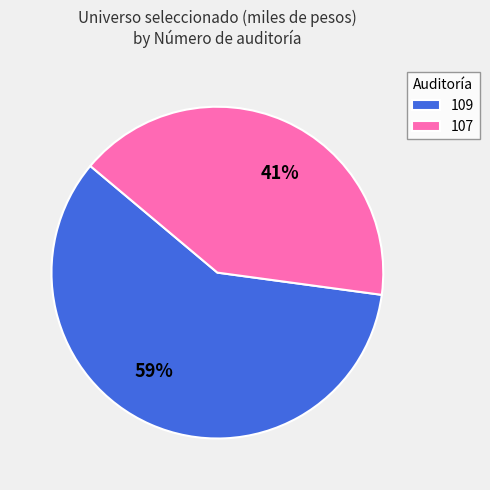

Is 107 the majority of the pie?

No